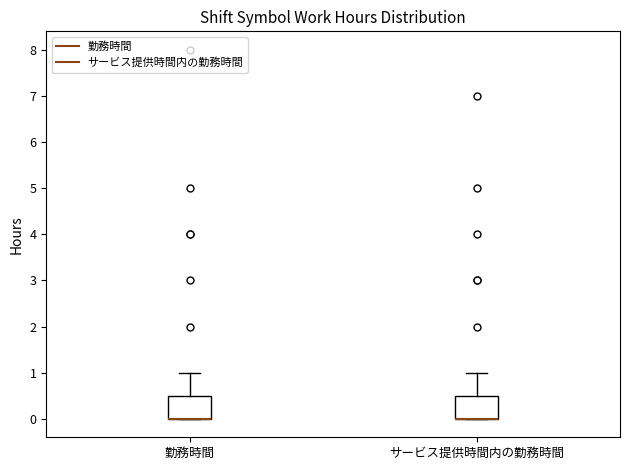

Where is the lower edge of the box for サービス提供時間内の勤務時間 on the y-axis? The values are not printed on the chart, so give them approximately, as read against the axis.

0.0